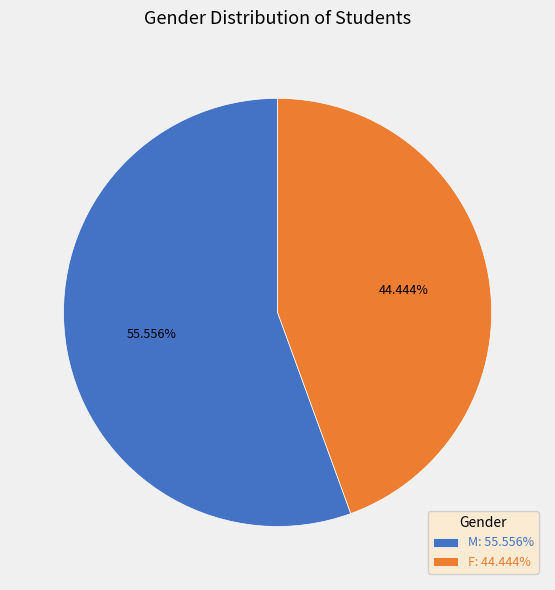

Which slice is the largest?

M